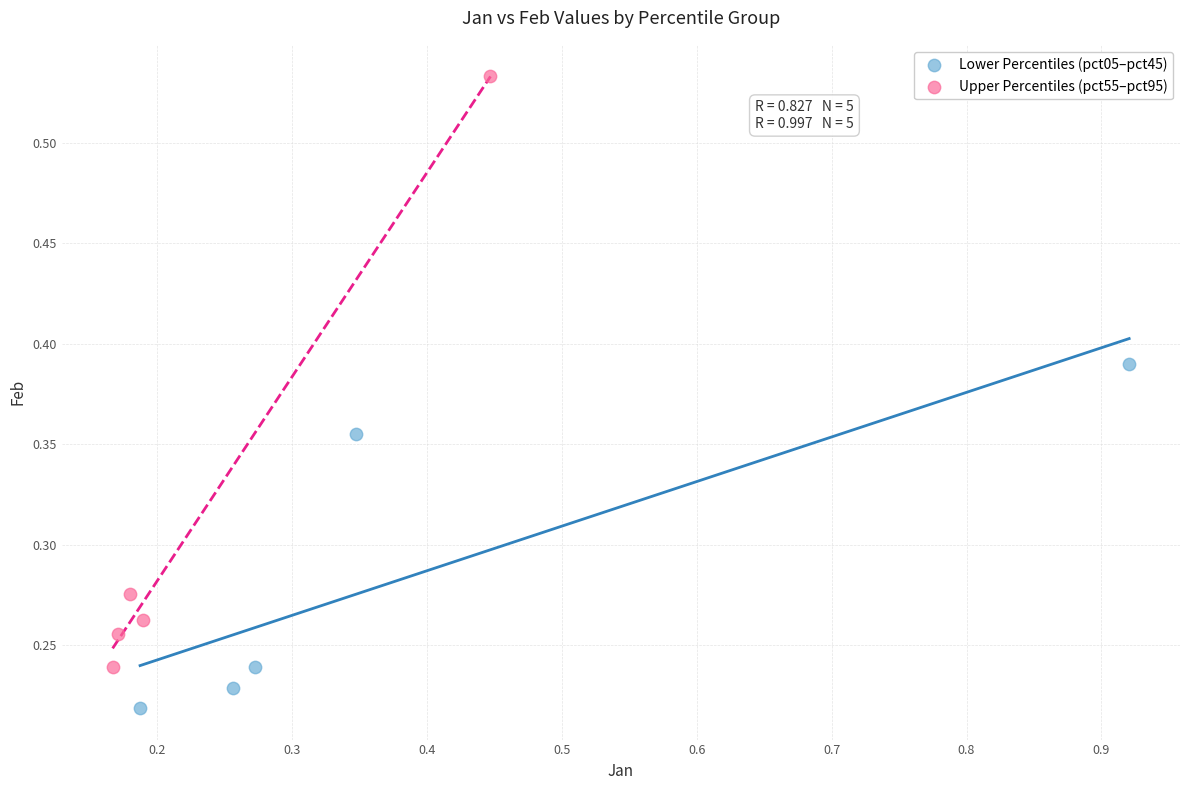

Which series reaches the minimum Y coordinate?

Lower Percentiles (pct05–pct45)